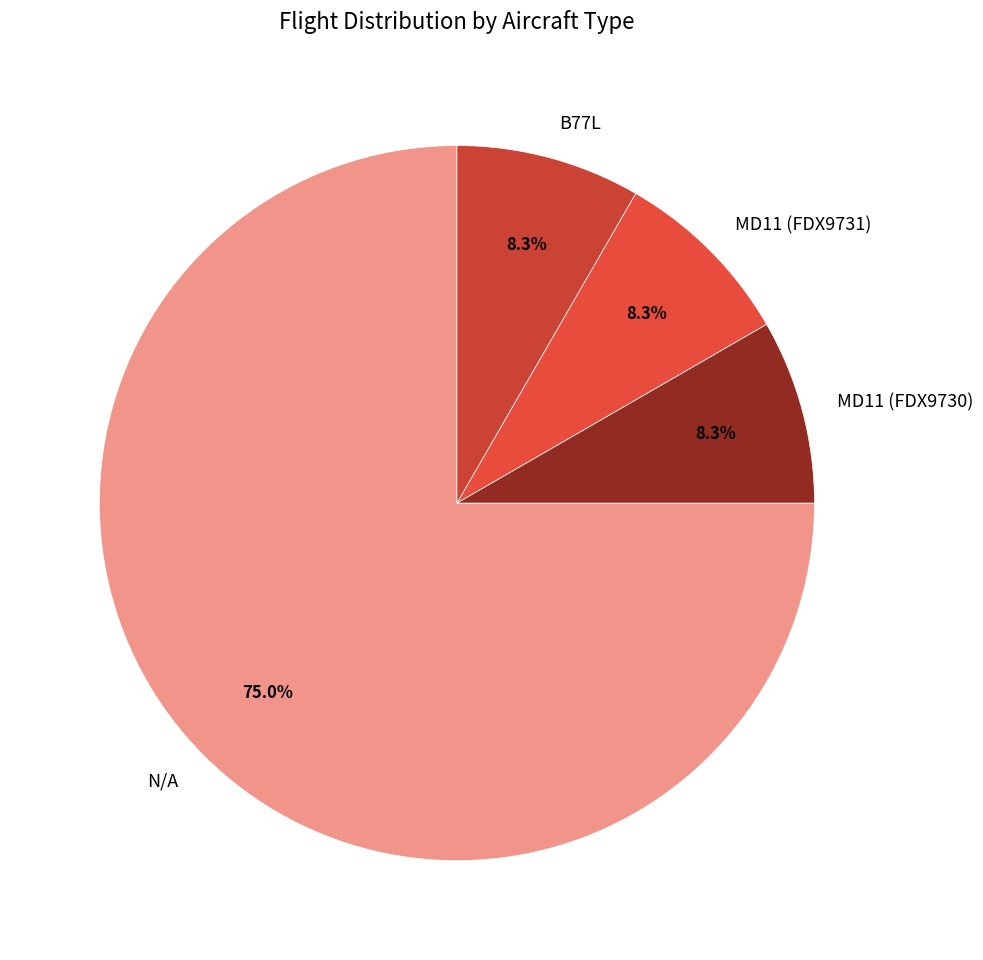

To the nearest percent, what is the difference between the B77L and N/A slice percentages?

67%